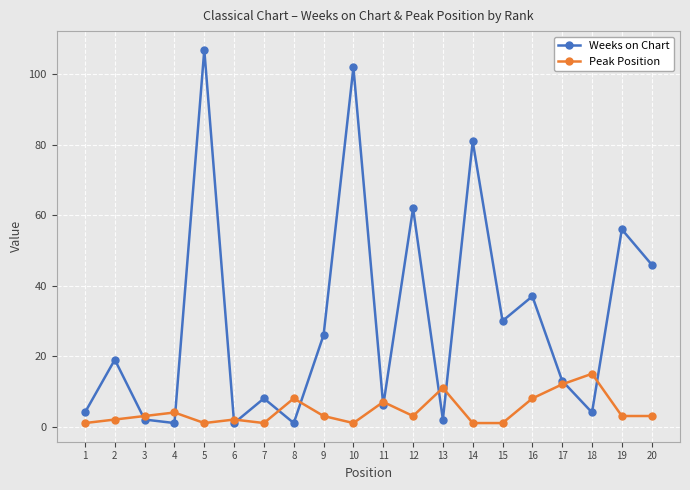

Which series has the largest total across all categories?

Weeks on Chart